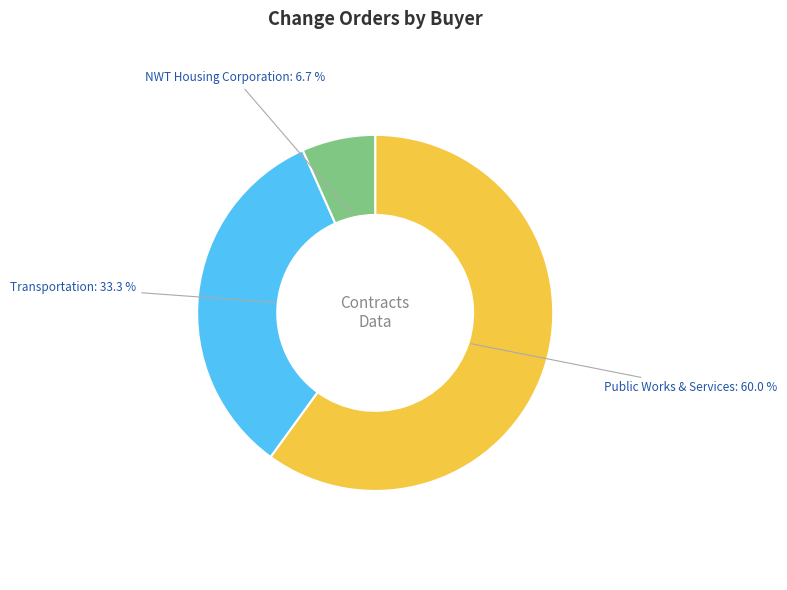

Which category has the smallest portion of the pie?

NWT Housing Corporation